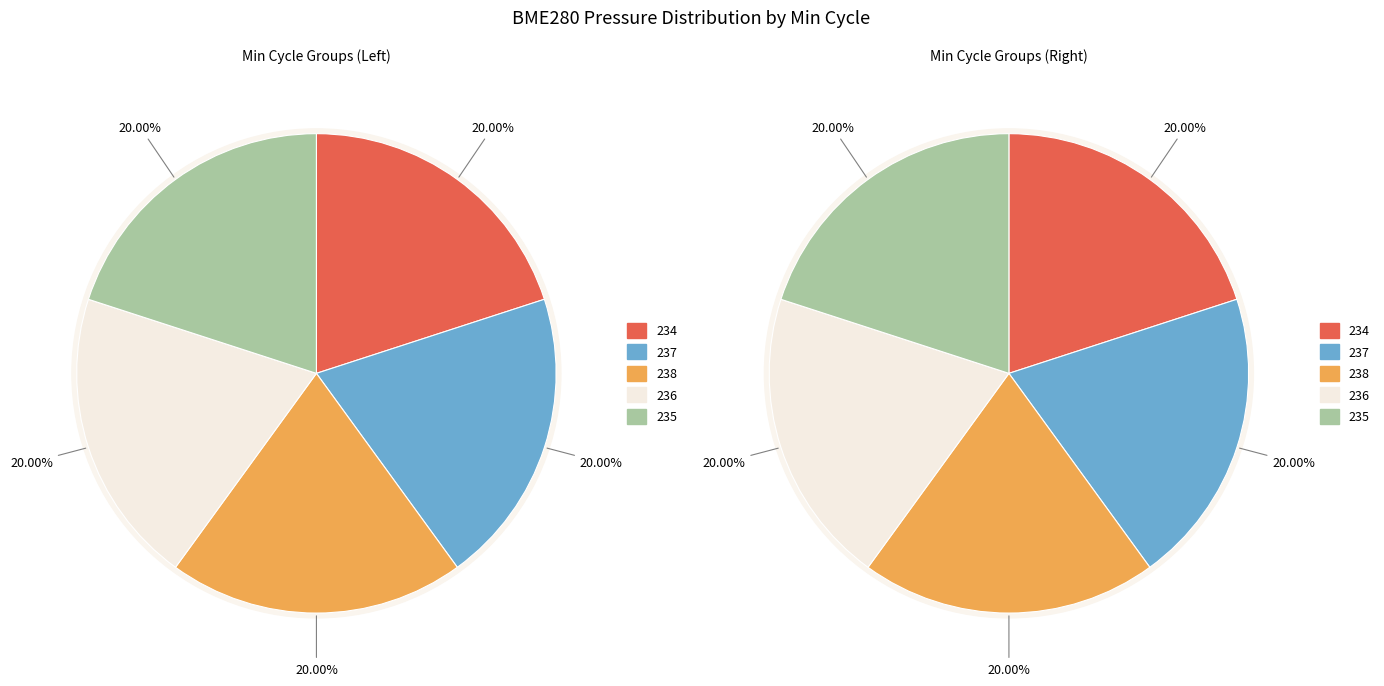

Approximately how many times larger is the value at 235 compared to 234?

1.0